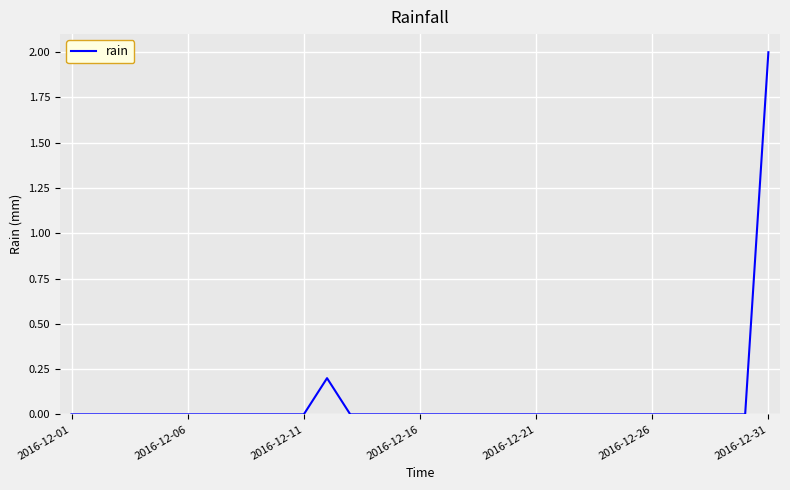

Reading right to left, extract all data points from this chart.

2.0	0.0	0.0	0.0	0.0	0.0	0.0	0.0	0.0	0.0	0.0	0.0	0.0	0.0	0.0	0.0	0.0	0.0	0.0	0.2	0.0	0.0	0.0	0.0	0.0	0.0	0.0	0.0	0.0	0.0	0.0